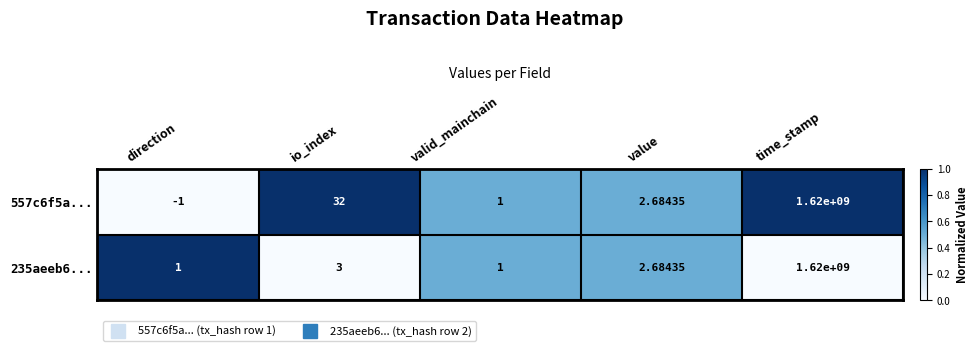

What is the difference between the highest and lowest values at time_stamp?

0.0